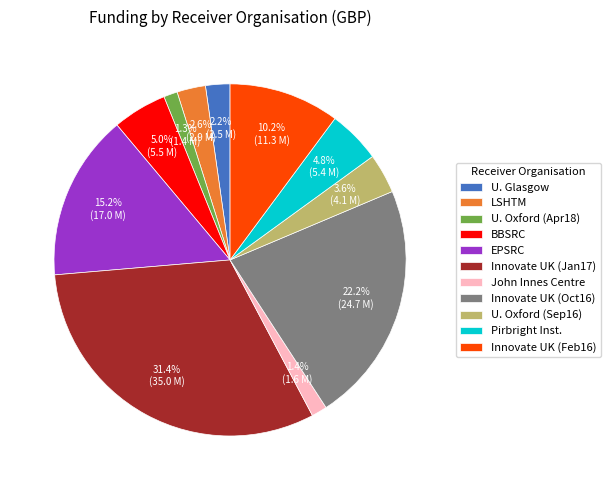

Which slice is the largest?

Innovate UK (Jan17)